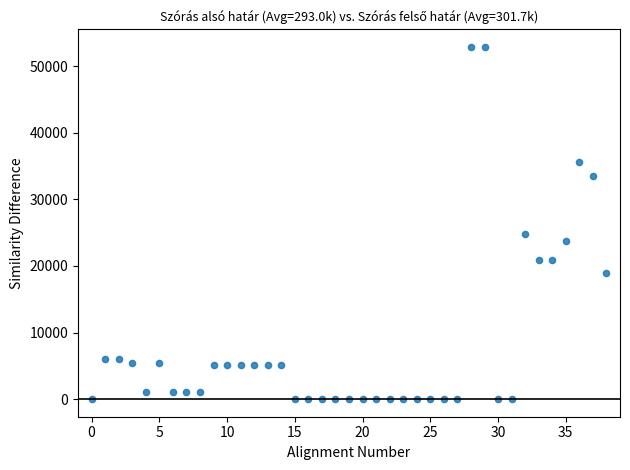

What Y value in the scatter plot is closest to 26437?

24786